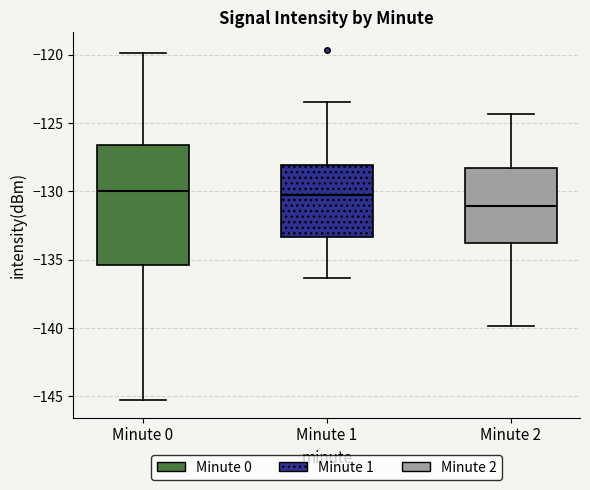

Which box's median line is the lowest?

Minute 2